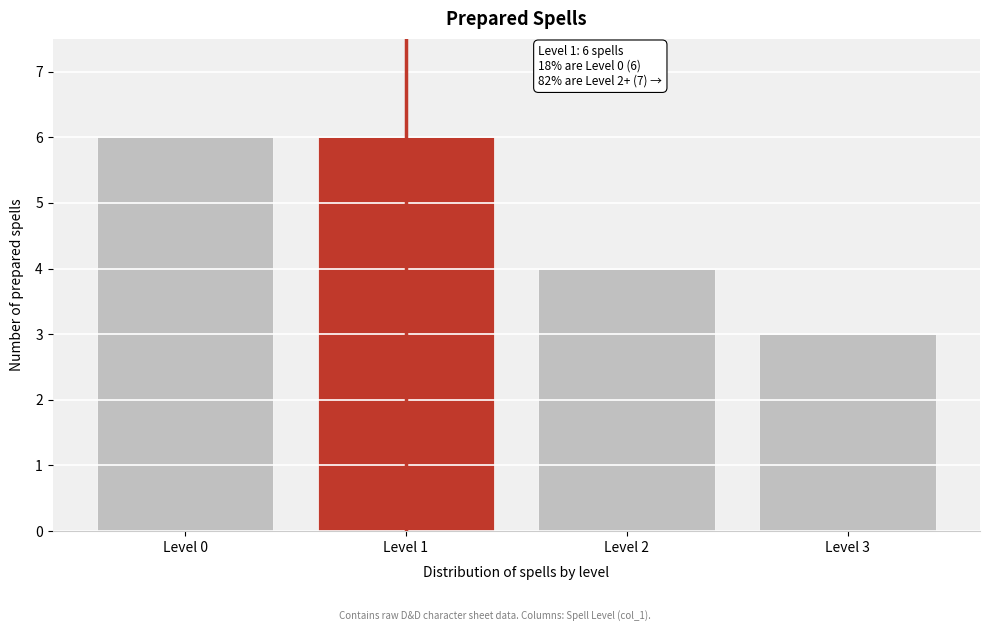

Reading left to right, what are all the values shown in this chart?

6	6	4	3